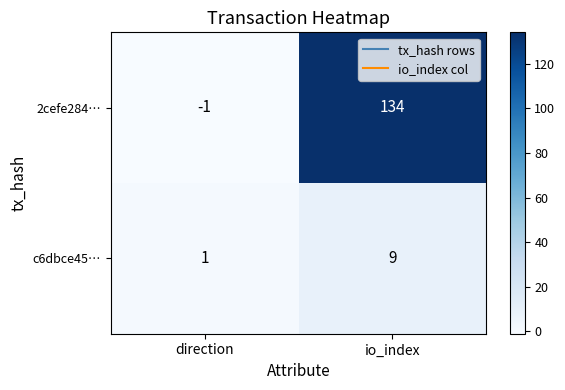

What is the sum of all 2cefe284… values?

133